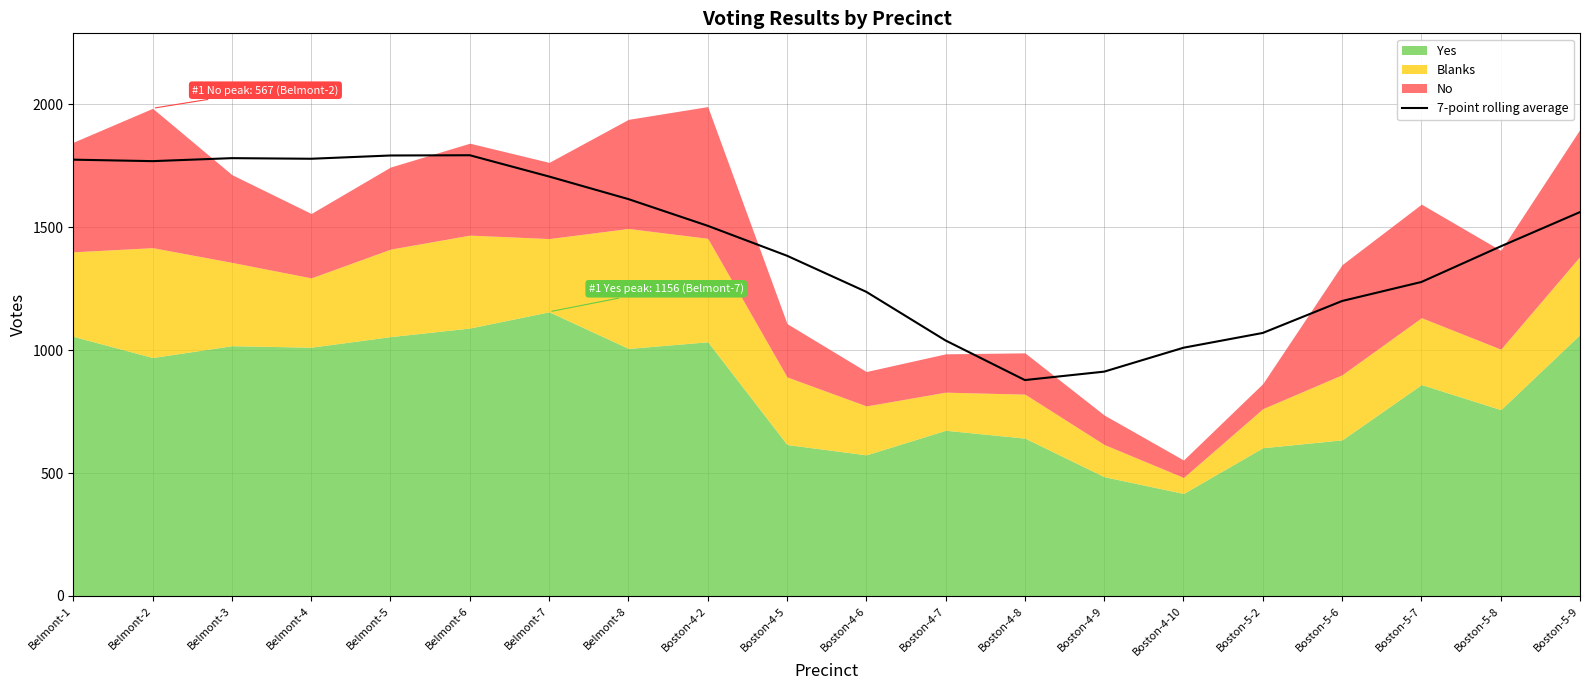

What is the value of the 10th point from the left?

1384.1